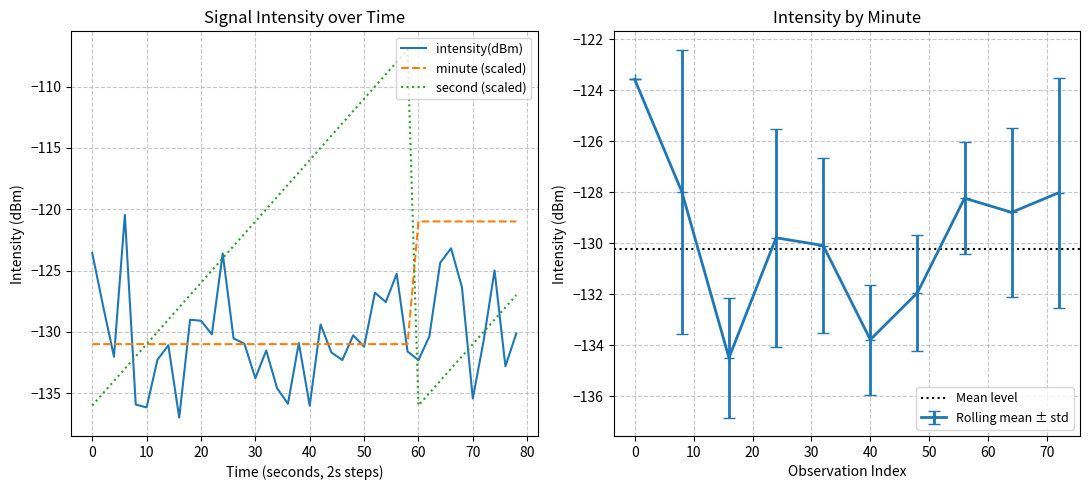

The minute (scaled) series shows -199.4 at 70. True or false?

False